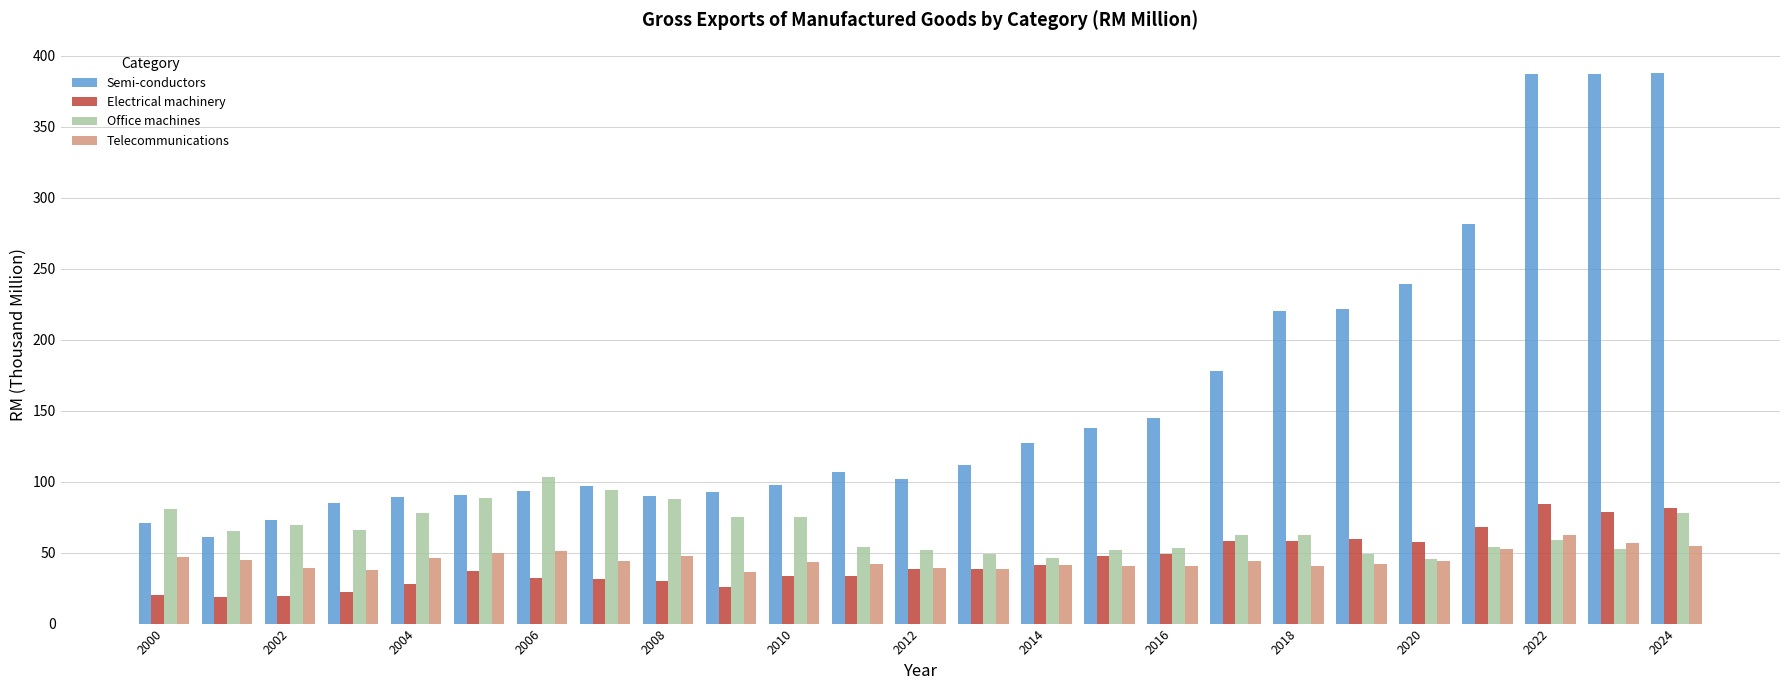

Which series has the widest spread of values?

Semi-conductors